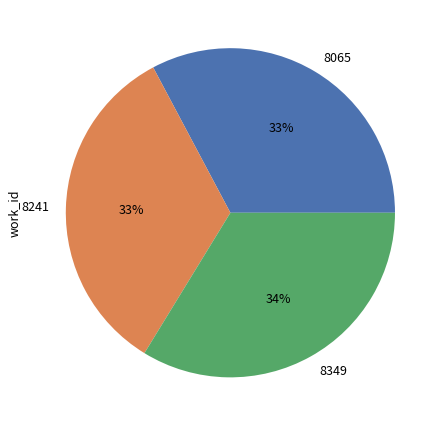

Count the number of slices in the pie.

3